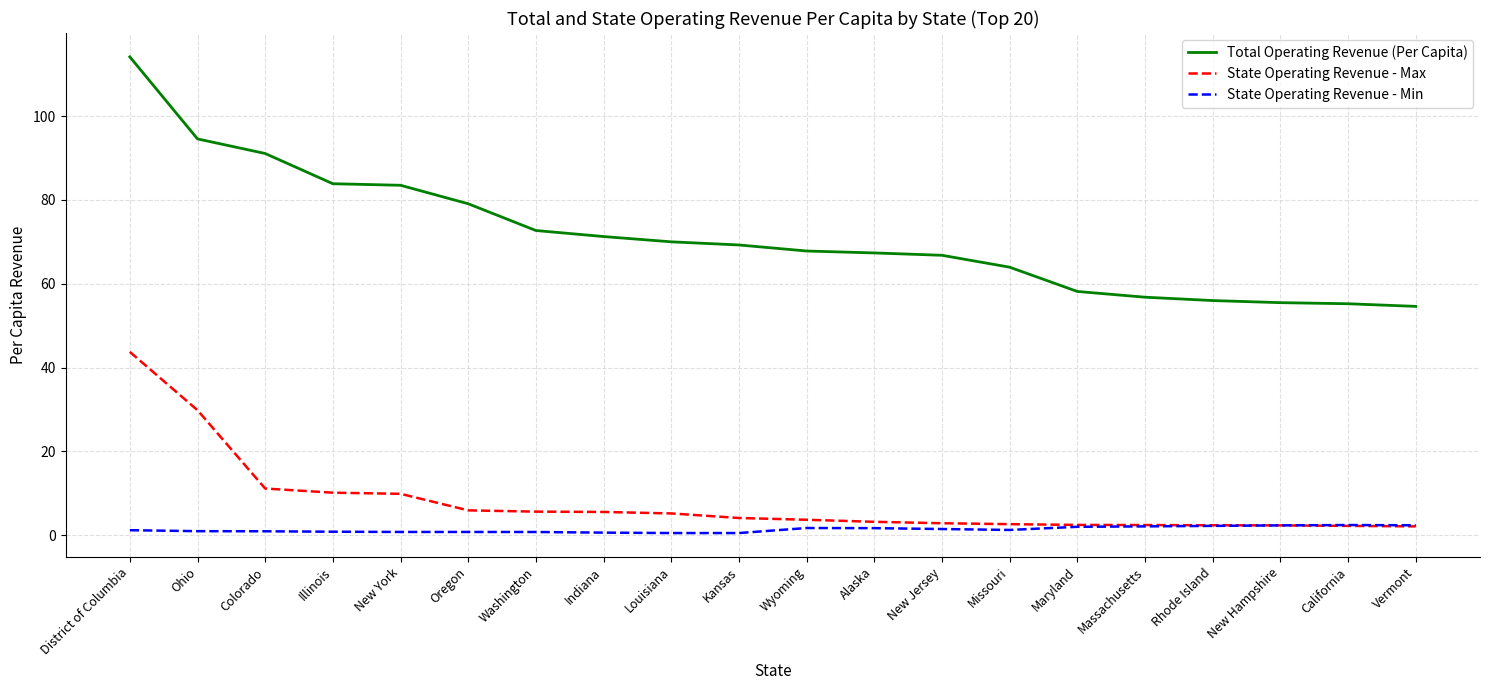

True or false: Total Operating Revenue (Per Capita) has a value of 70.0 at Louisiana.

True